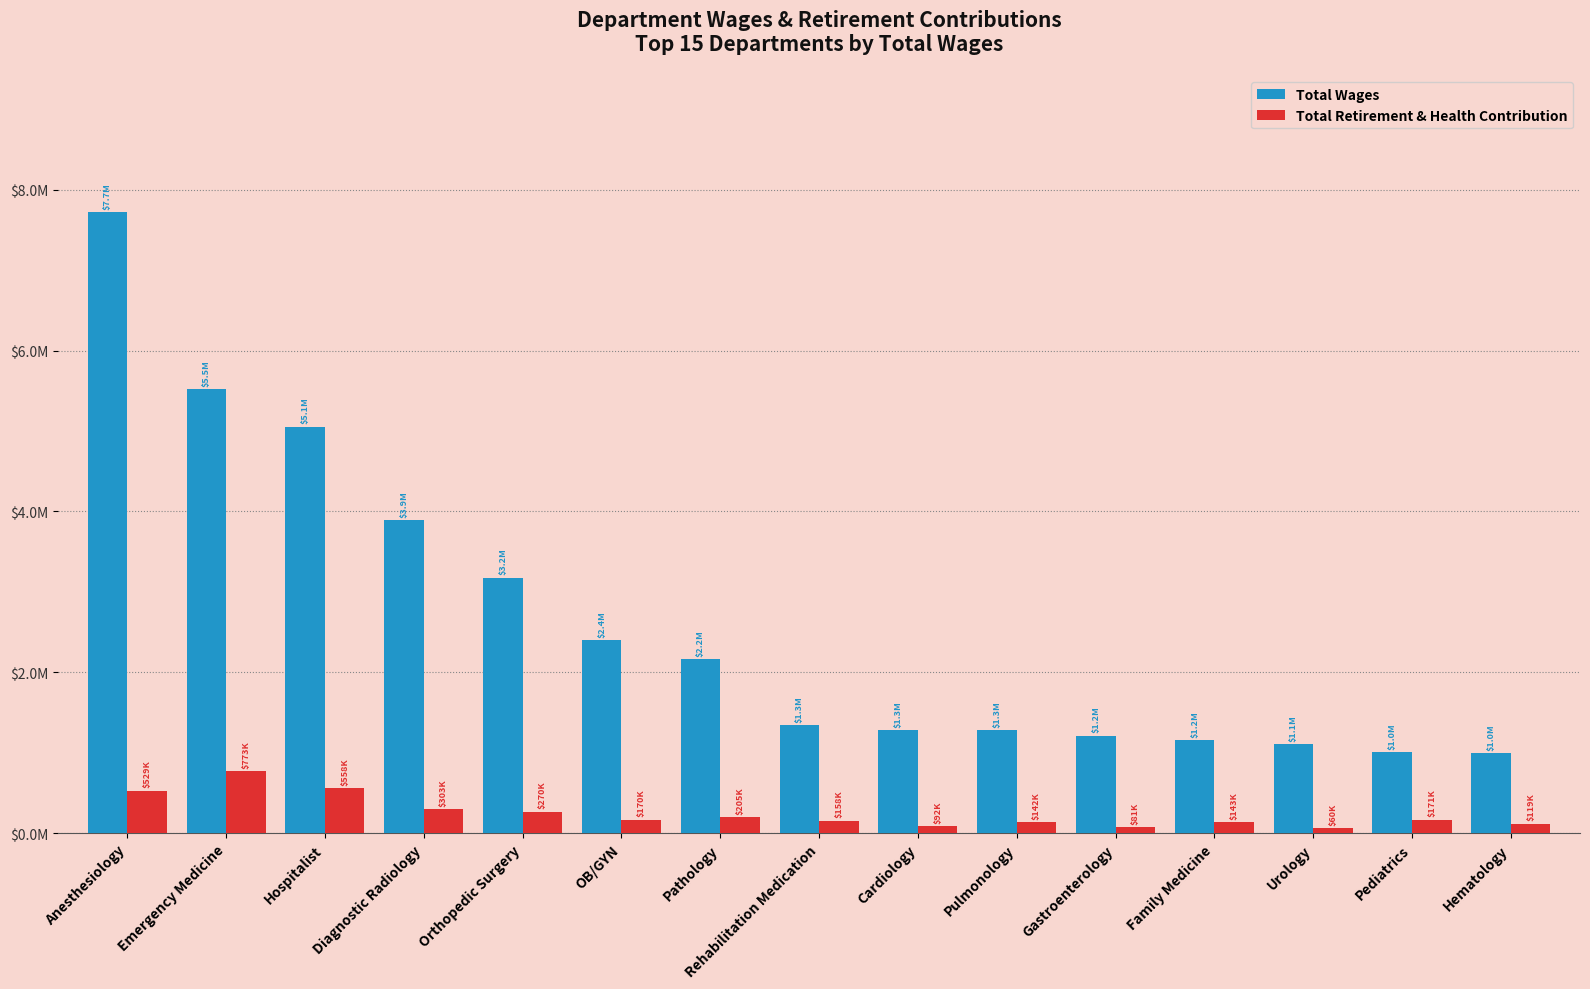

What is the average value of the Total Wages series?

2621948